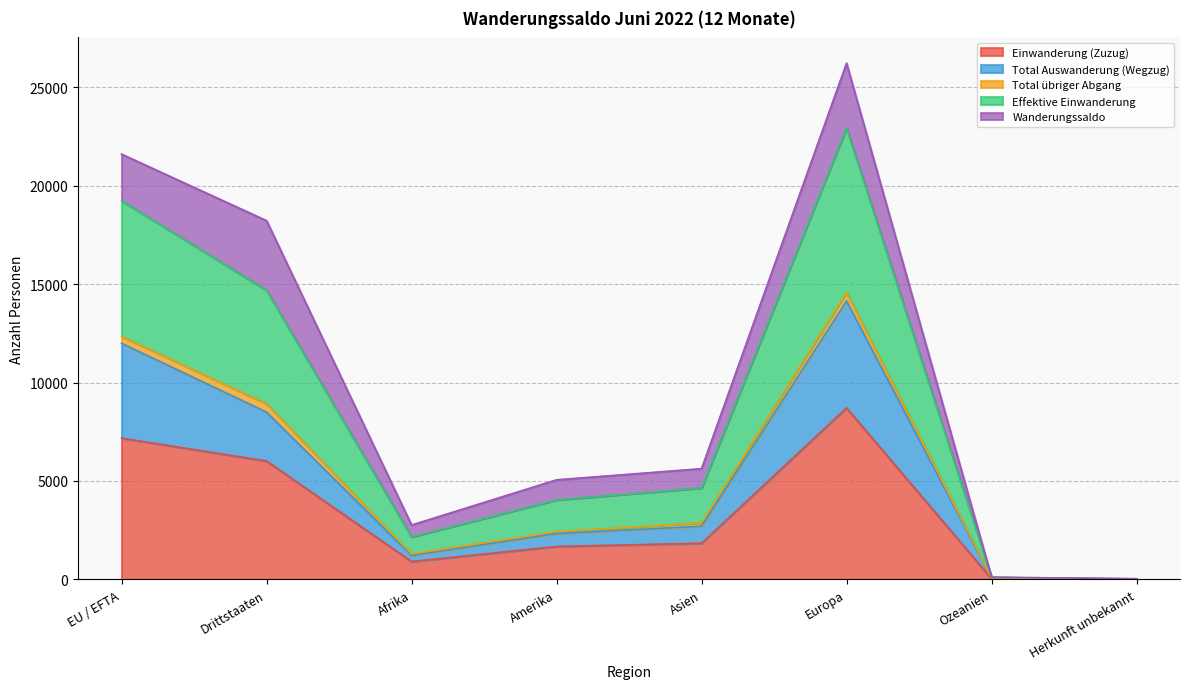

What is the value of the Einwanderung (Zuzug) point at the 6th from the left?

8712